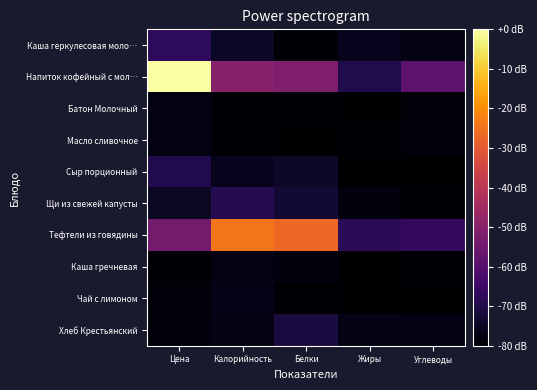

Reading left to right, transcribe all the data shown in this chart.

Каша геркулесовая моло…: Цена=-67.4	Калорийность=-74.7	Белки=-79.4	Жиры=-75.8	Углеводы=-77.0
Напиток кофейный с мол…: Цена=-0.0	Калорийность=-50.1	Белки=-52.0	Жиры=-69.7	Углеводы=-58.5
Батон Молочный: Цена=-77.5	Калорийность=-79.1	Белки=-79.1	Жиры=-80.0	Углеводы=-78.4
Масло сливочное: Цена=-77.2	Калорийность=-79.1	Белки=-80.0	Жиры=-78.8	Углеводы=-78.4
Сыр порционный: Цена=-69.4	Калорийность=-75.6	Белки=-74.1	Жиры=-80.0	Углеводы=-80.0
Щи из свежей капусты: Цена=-74.7	Калорийность=-69.0	Белки=-73.1	Жиры=-78.0	Углеводы=-79.6
Тефтели из говядины: Цена=-53.9	Калорийность=-24.3	Белки=-26.8	Жиры=-67.9	Углеводы=-66.0
Каша гречневая: Цена=-78.8	Калорийность=-76.9	Белки=-77.8	Жиры=-80.0	Углеводы=-79.4
Чай с лимоном: Цена=-78.4	Калорийность=-76.6	Белки=-79.4	Жиры=-80.0	Углеводы=-80.0
Хлеб Крестьянский: Цена=-78.1	Калорийность=-76.9	Белки=-71.0	Жиры=-76.9	Углеводы=-77.2